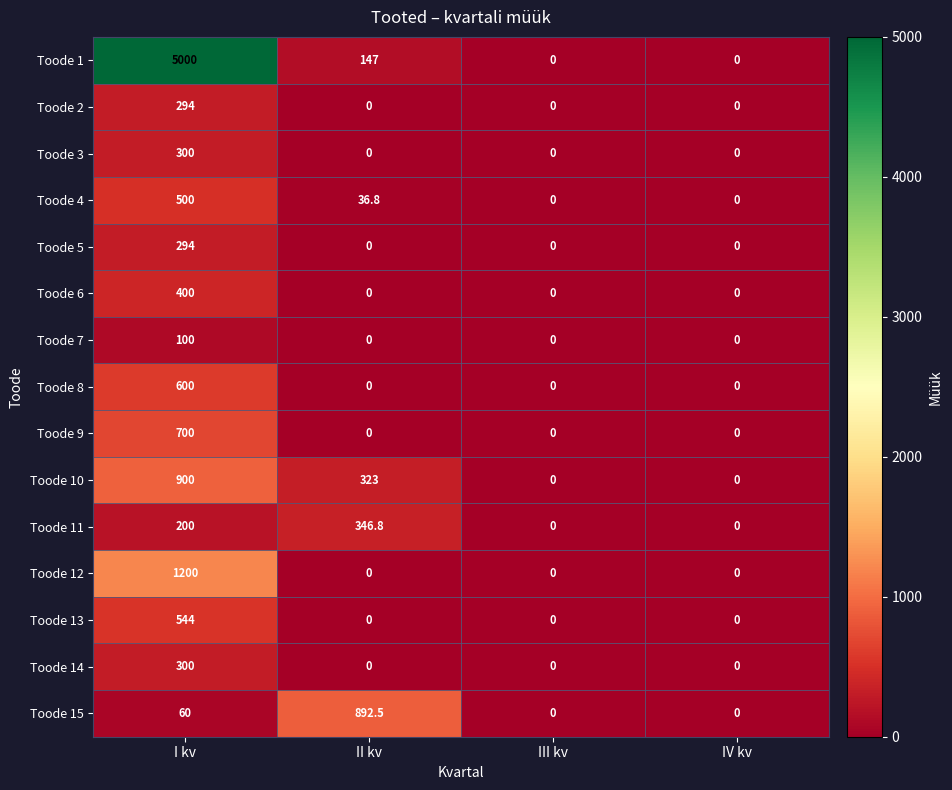

What is the difference between the highest and lowest values at II kv?

892.5